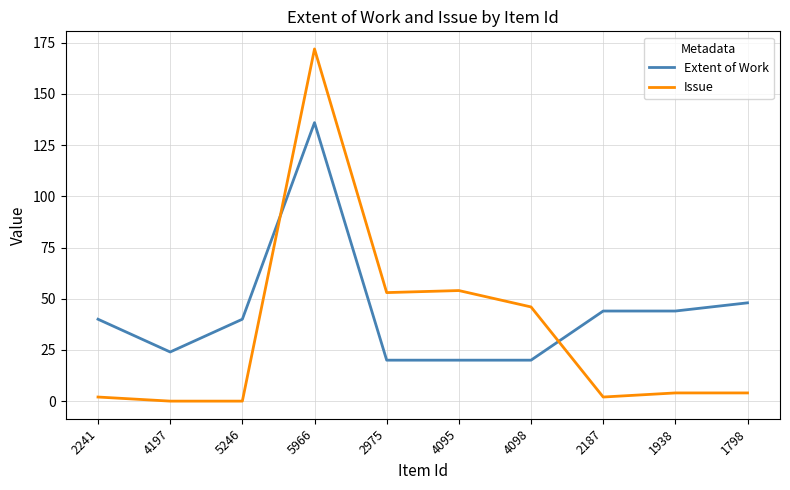

How many lines are shown in the chart?

2